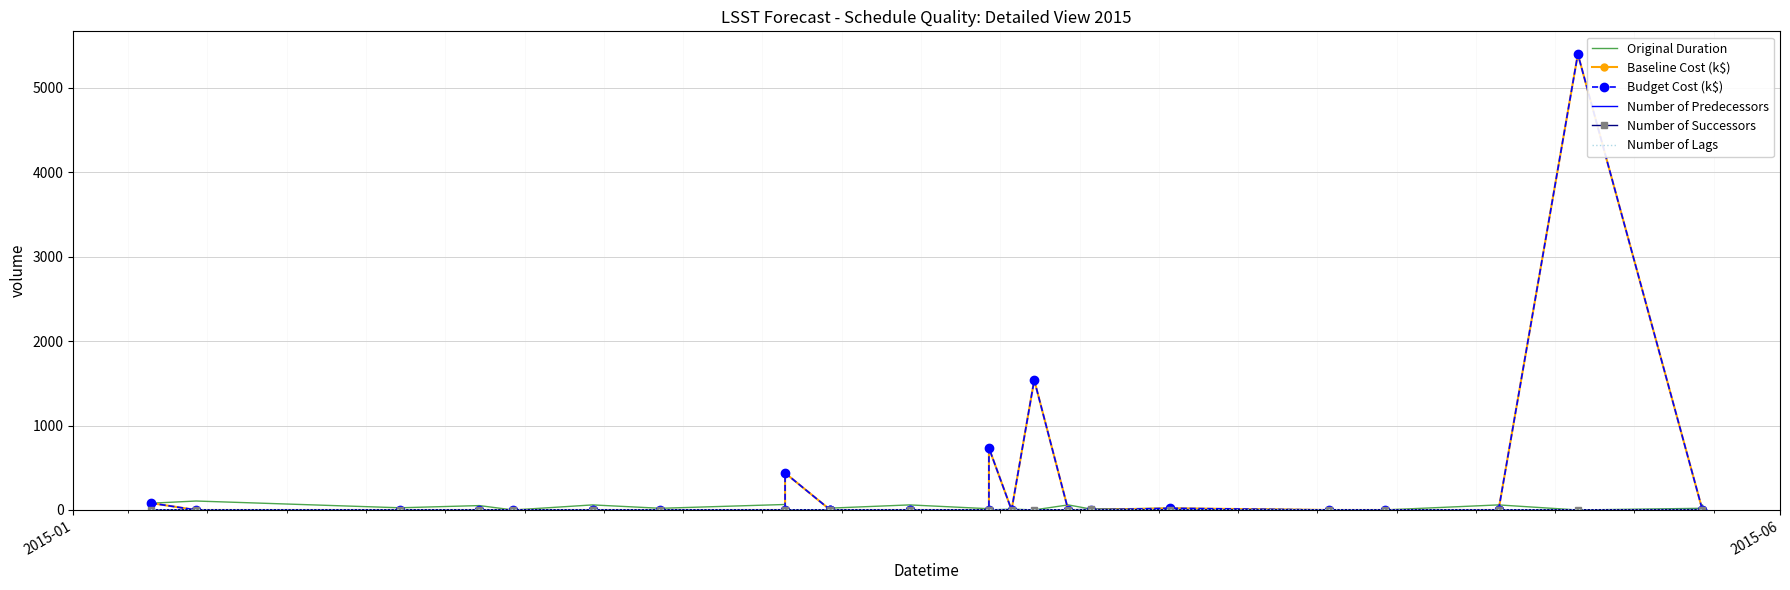

Which series has the largest range (max minus min)?

Baseline Cost (k$)